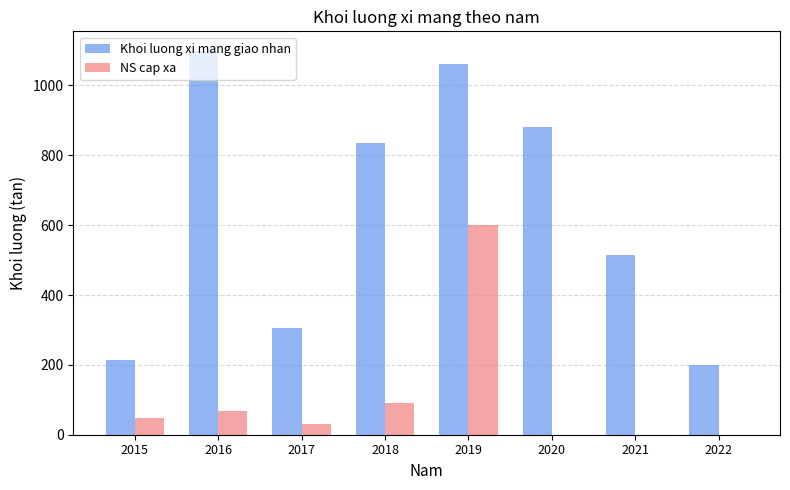

Reading right to left, extract all data points from this chart.

Khoi luong xi mang giao nhan: 200.0	513.5	880.0	1061.0	836.0	306.0	1100.0	213.0
NS cap xa: 0.0	0.0	0.0	601.3	89.6	31.6	68.8	47.5